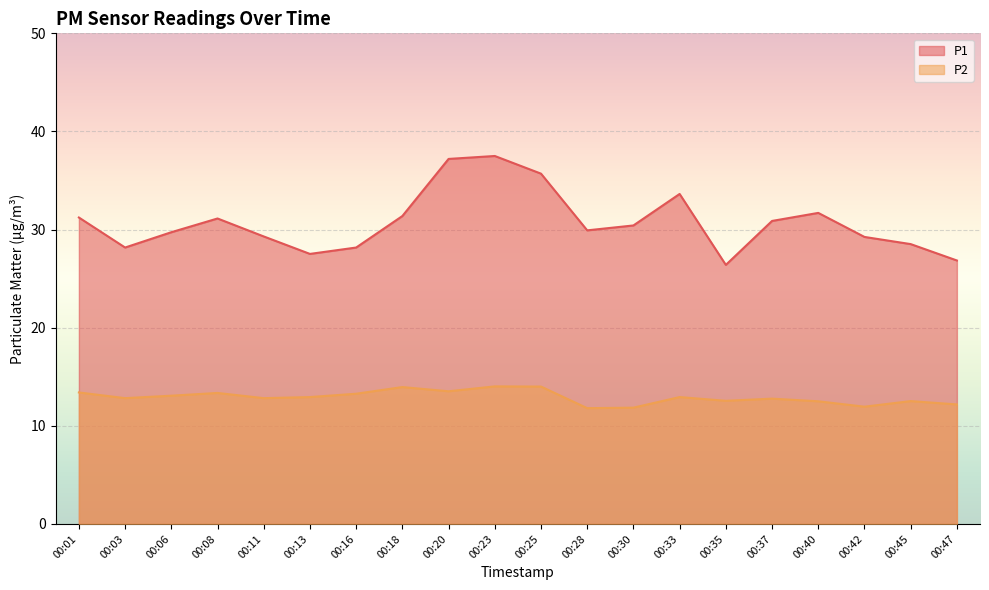

Reading right to left, list all the values displayed in this chart.

P1: 00:47=26.9	00:45=28.5	00:42=29.2	00:40=31.7	00:37=30.9	00:35=26.4	00:33=33.6	00:30=30.4	00:28=29.9	00:25=35.7	00:23=37.5	00:20=37.2	00:18=31.4	00:16=28.2	00:13=27.5	00:11=29.3	00:08=31.1	00:06=29.7	00:03=28.2	00:01=31.2
P2: 00:47=12.2	00:45=12.5	00:42=11.9	00:40=12.5	00:37=12.8	00:35=12.6	00:33=12.9	00:30=11.8	00:28=11.8	00:25=14.0	00:23=14.0	00:20=13.5	00:18=13.9	00:16=13.3	00:13=12.9	00:11=12.8	00:08=13.3	00:06=13.1	00:03=12.8	00:01=13.4